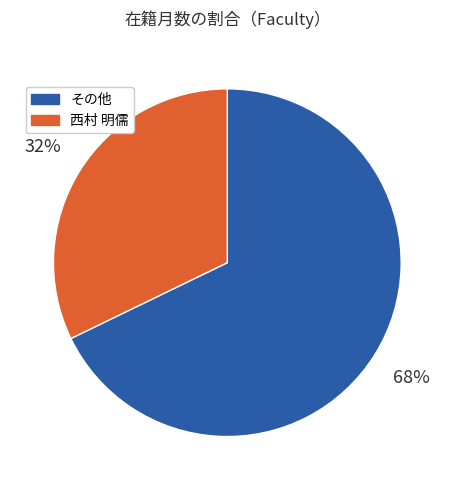

Is there a majority slice in this chart?

Yes